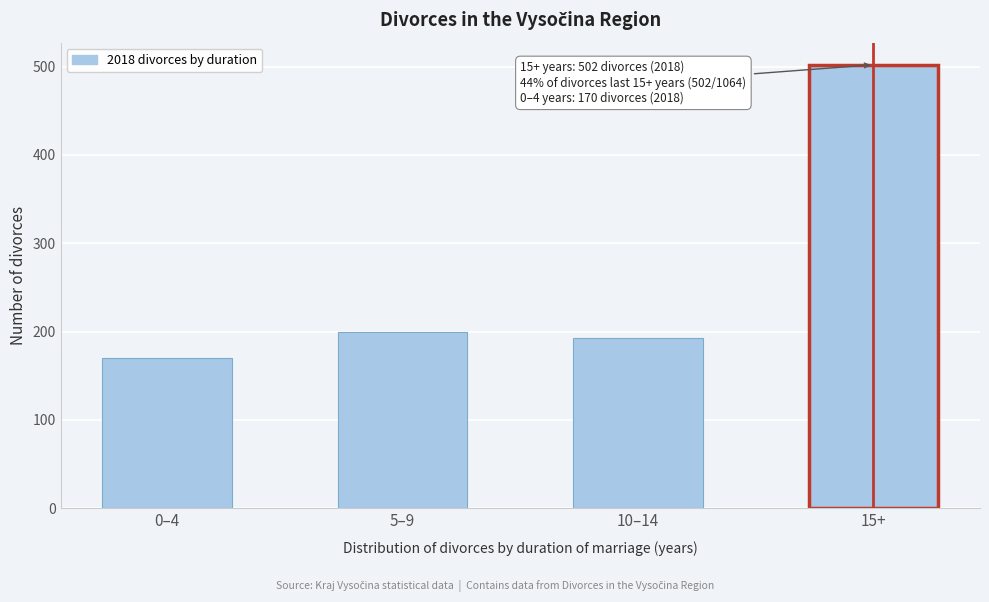

Reading left to right, what are all the values shown in this chart?

170	199	193	502